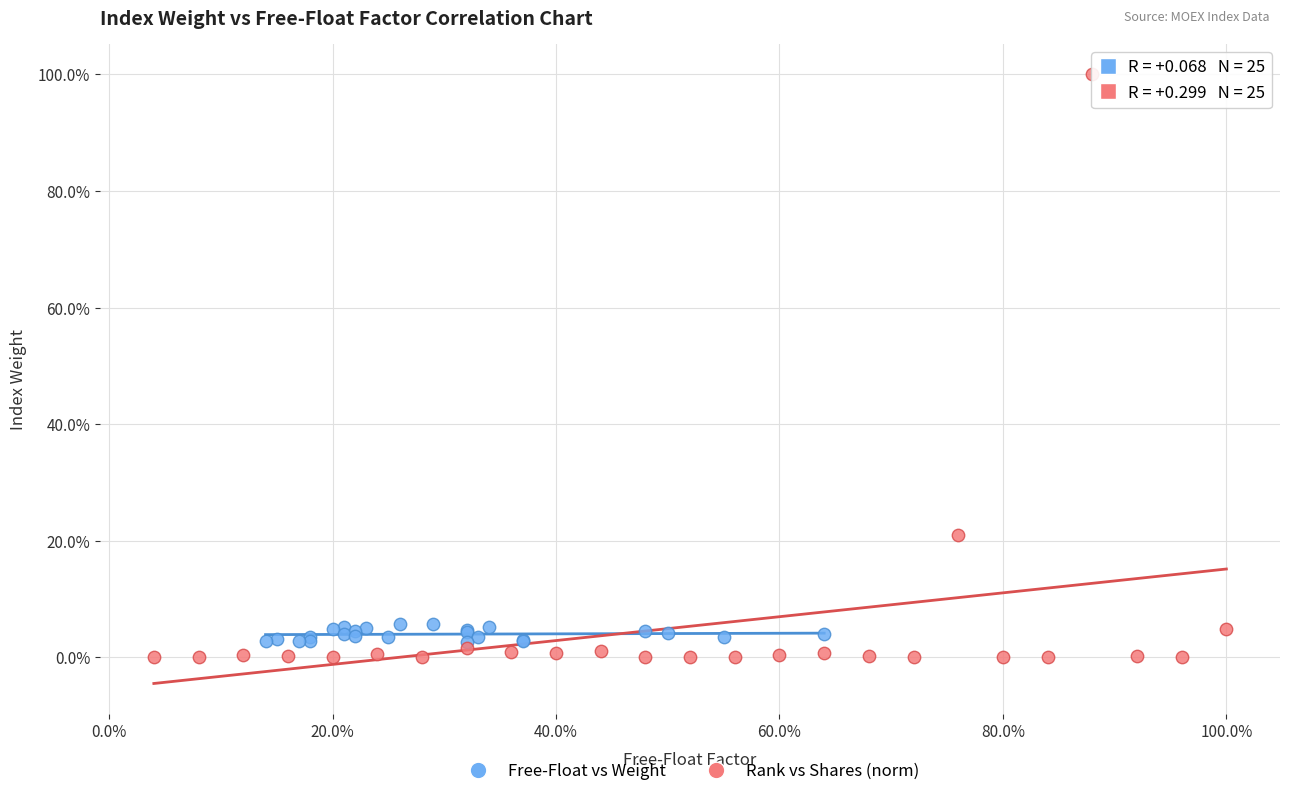

What are all the series names shown in the legend?

Free-Float vs Weight, Rank vs Shares (norm)